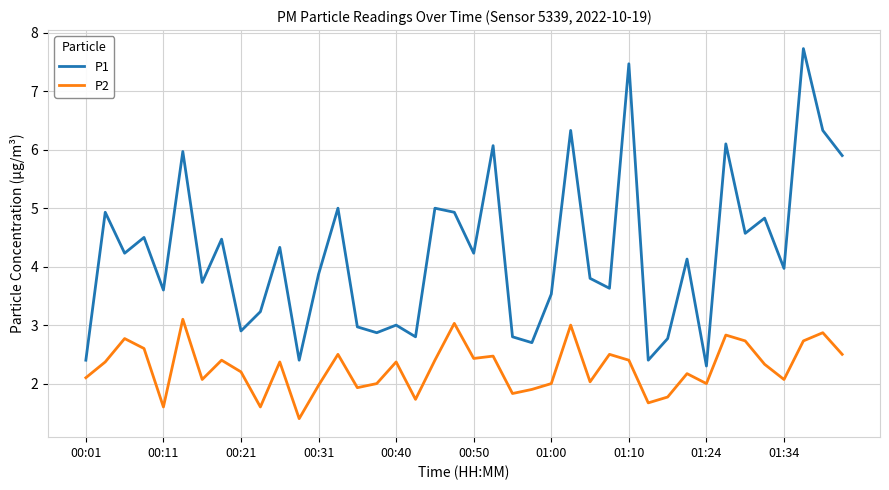

True or false: P1 and P2 cross at least once.

False